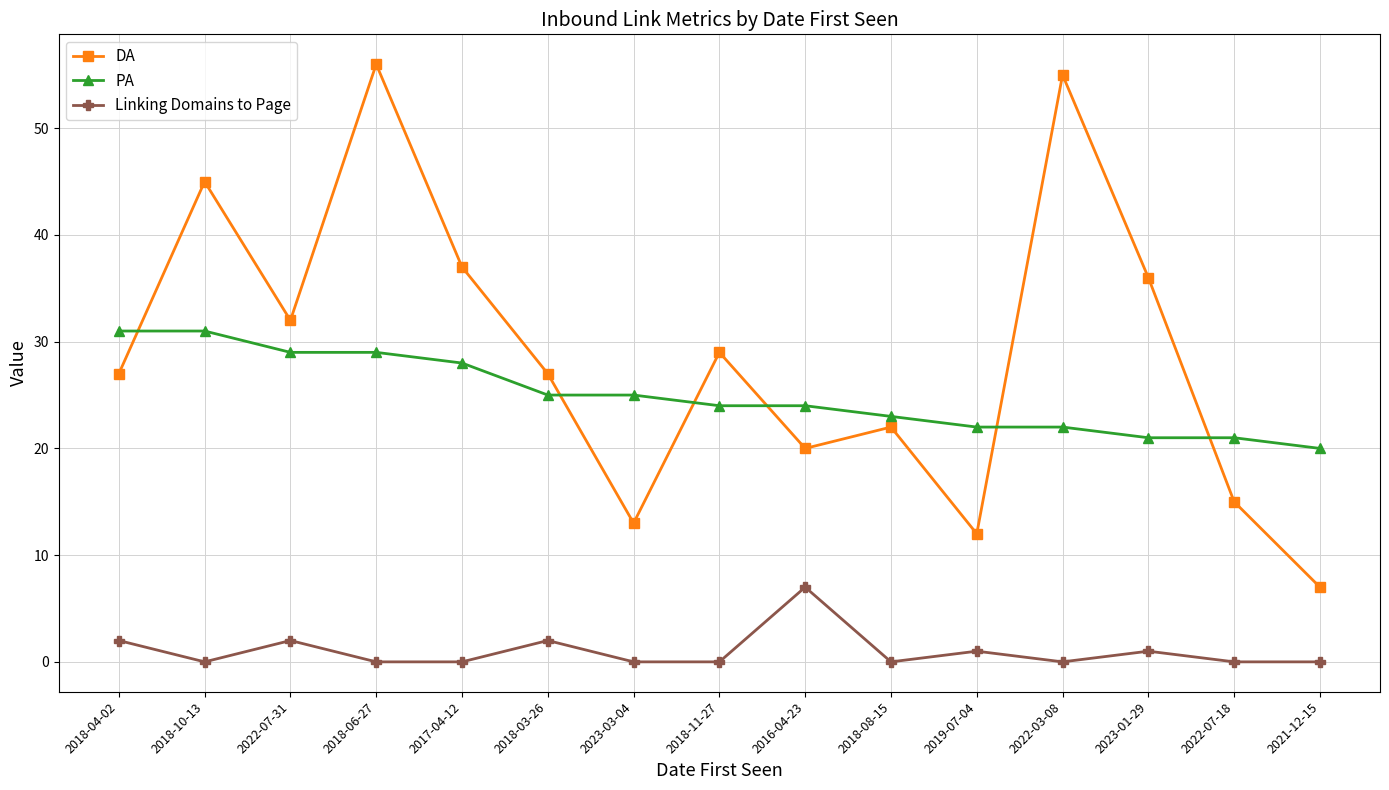

True or false: DA has a value of 13 at 2023-03-04.

True